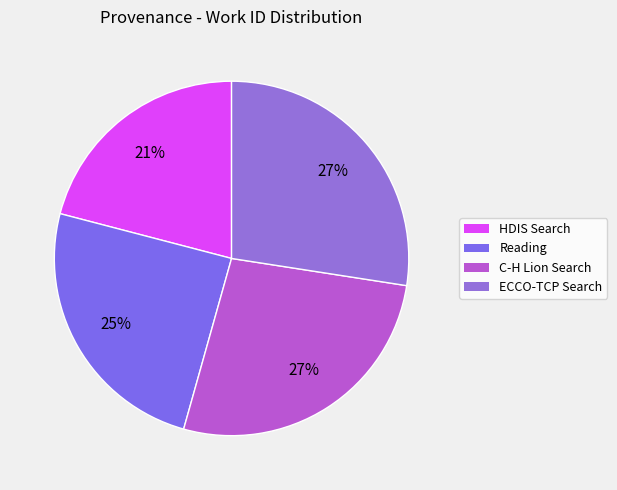

Which slice is the largest?

Searching in ECCO-TCP